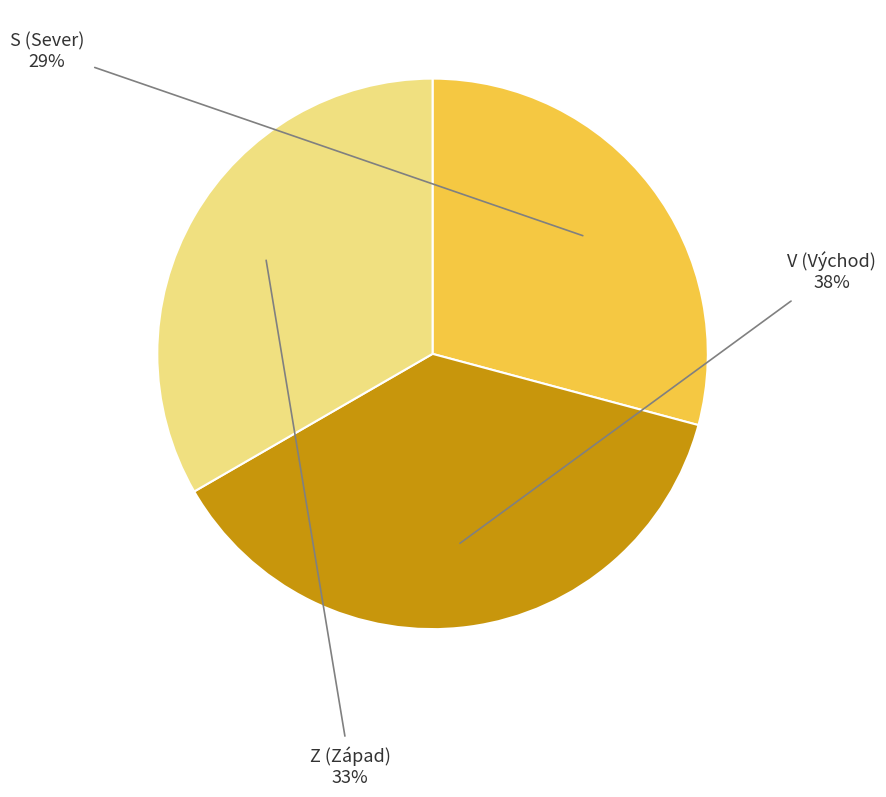

To the nearest percent, what is the average slice percentage?

33%